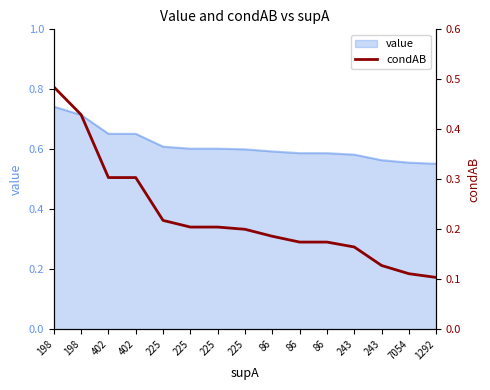

Reading left to right, transcribe all the data shown in this chart.

0.5	0.4	0.3	0.3	0.2	0.2	0.2	0.2	0.2	0.2	0.2	0.2	0.1	0.1	0.1